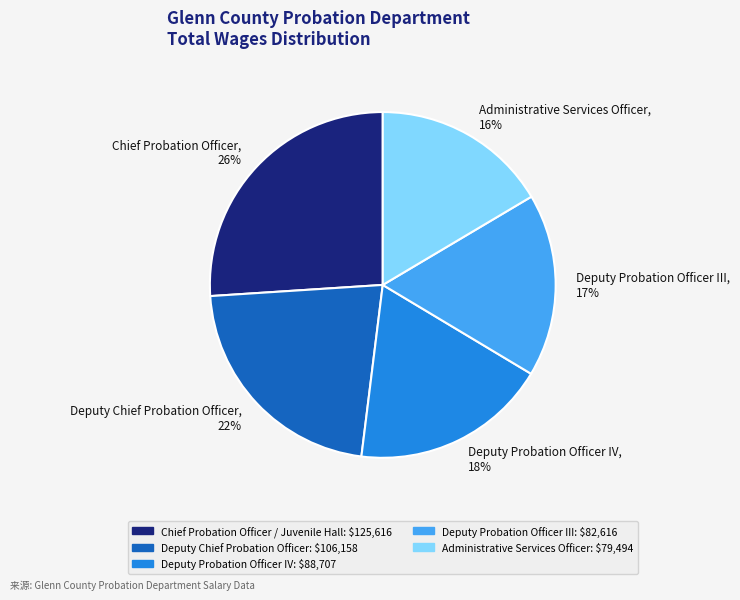

Which category has the smallest portion of the pie?

Administrative Services Officer, 16%